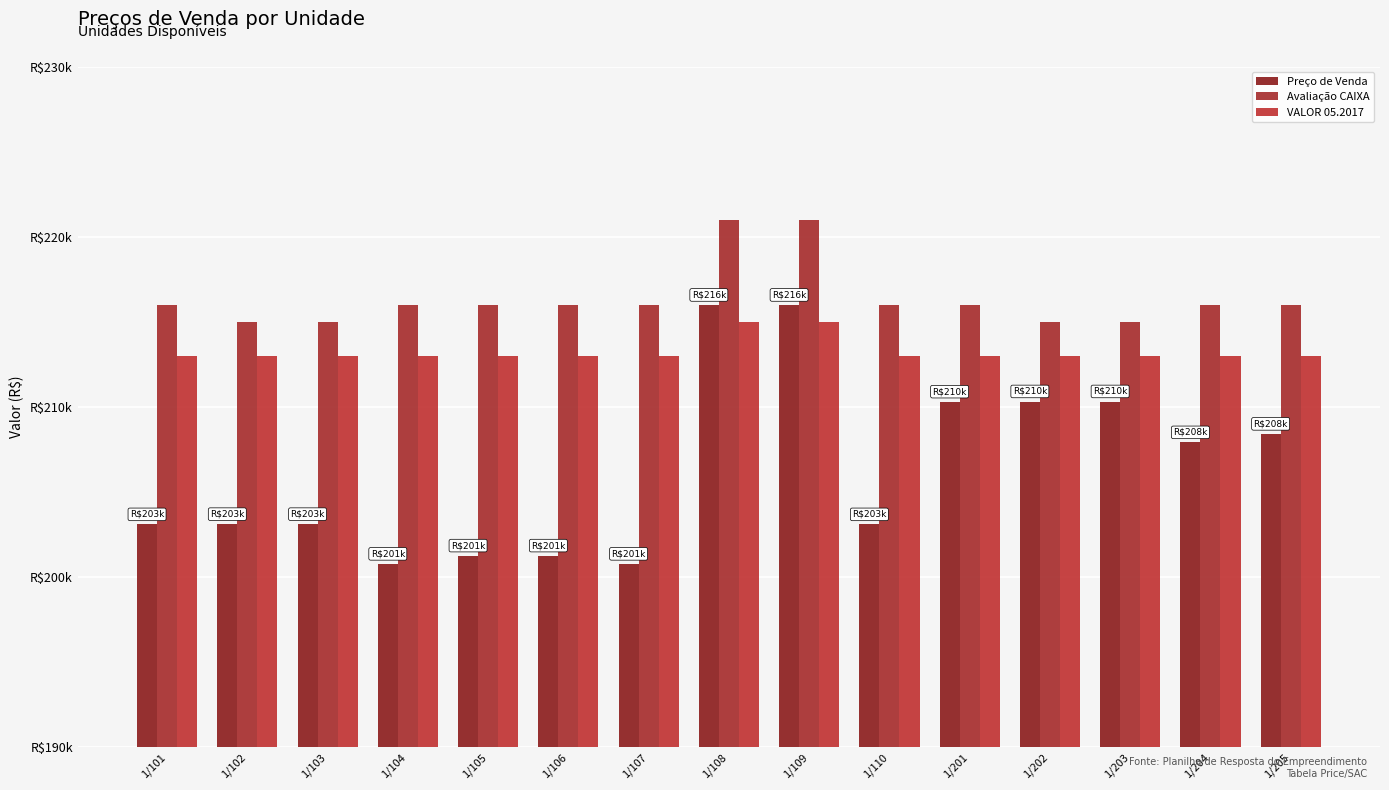

At which category is the sum across all series the highest?

1/108